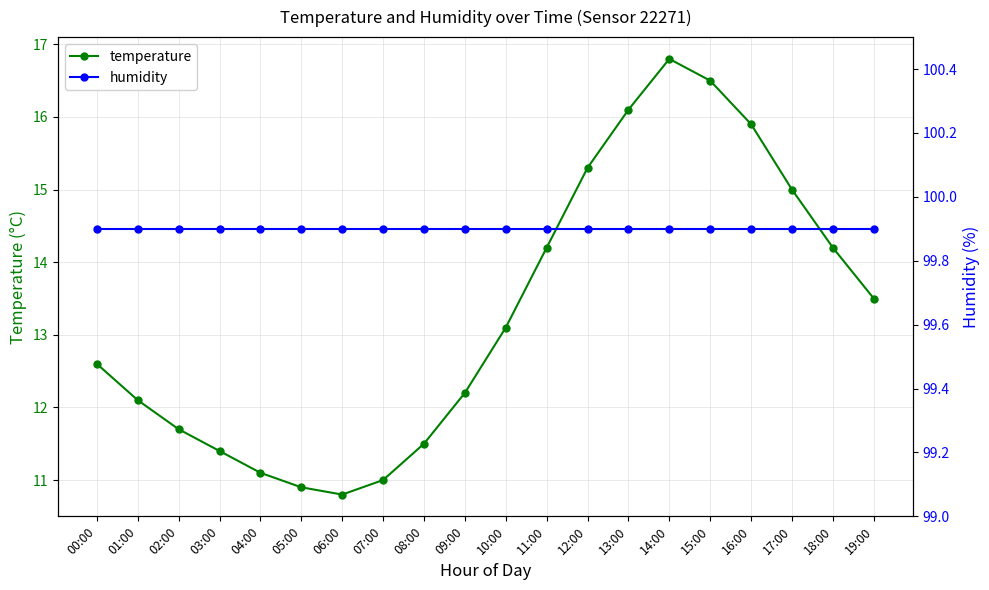

How many lines are shown in the chart?

2